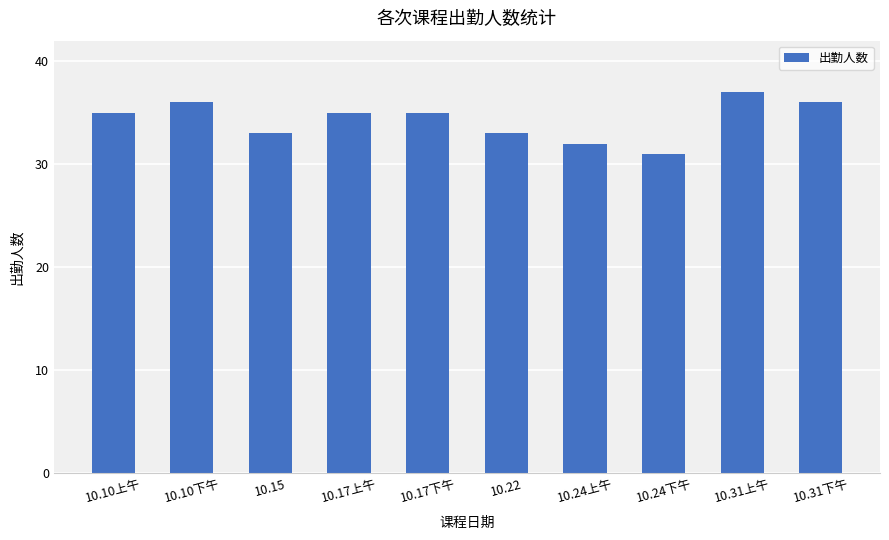

Reading left to right, list all the values displayed in this chart.

35	36	33	35	35	33	32	31	37	36